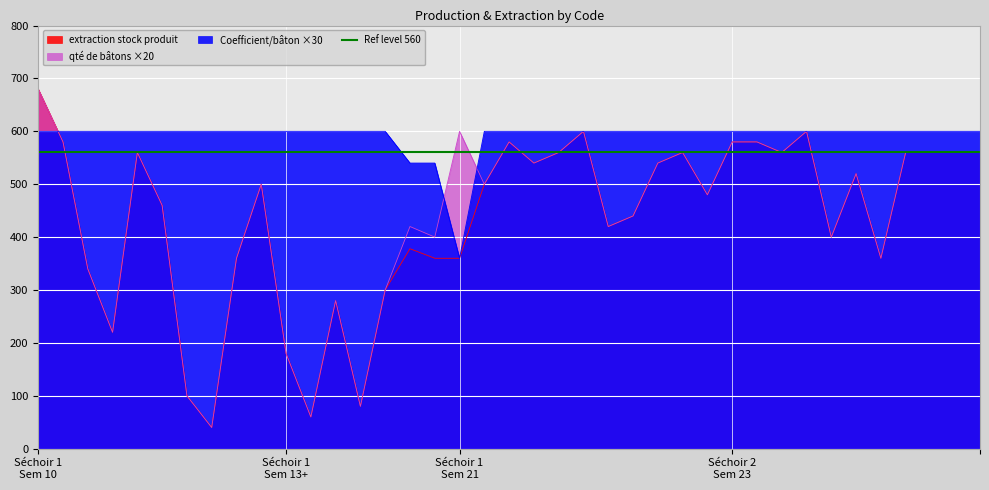

What is the sum of all qté de bâtons values?

17220